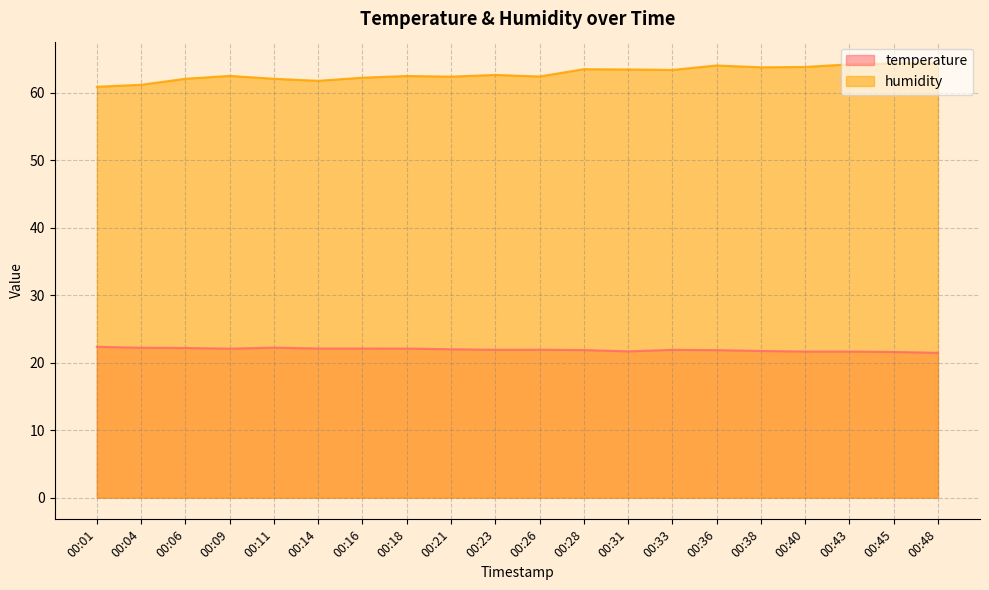

Is it true that humidity equals 62.4 at 00:26?

True